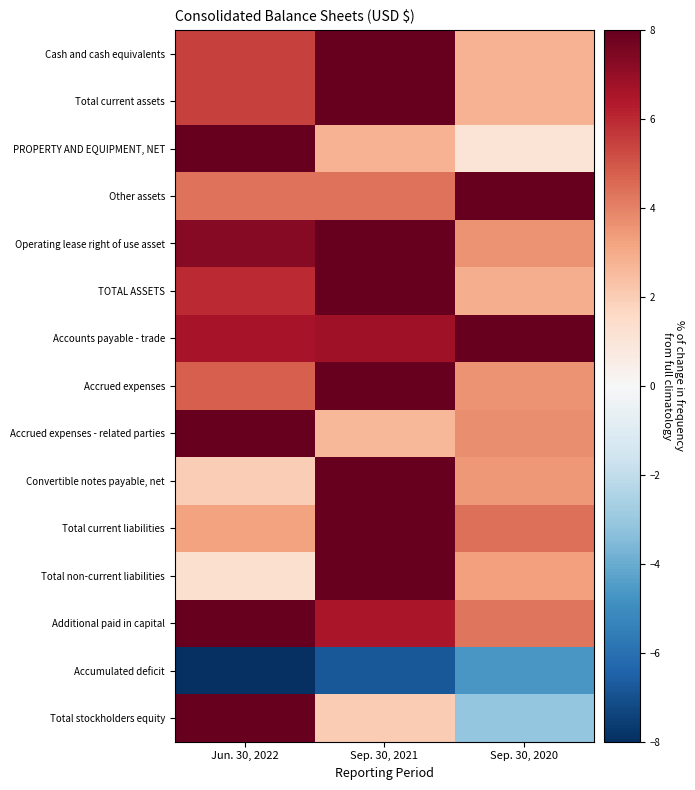

Reading left to right, list all the values displayed in this chart.

Cash and cash equivalents: Jun. 30, 2022=5.5	Sep. 30, 2021=8.0	Sep. 30, 2020=2.8
Total current assets: Jun. 30, 2022=5.5	Sep. 30, 2021=8.0	Sep. 30, 2020=2.8
PROPERTY AND EQUIPMENT, NET: Jun. 30, 2022=8.0	Sep. 30, 2021=2.8	Sep. 30, 2020=1.1
Other assets: Jun. 30, 2022=4.4	Sep. 30, 2021=4.4	Sep. 30, 2020=8.0
Operating lease right of use asset: Jun. 30, 2022=7.3	Sep. 30, 2021=8.0	Sep. 30, 2020=3.6
TOTAL ASSETS: Jun. 30, 2022=6.0	Sep. 30, 2021=8.0	Sep. 30, 2020=2.9
Accounts payable - trade: Jun. 30, 2022=6.6	Sep. 30, 2021=6.8	Sep. 30, 2020=8.0
Accrued expenses: Jun. 30, 2022=4.8	Sep. 30, 2021=8.0	Sep. 30, 2020=3.6
Accrued expenses - related parties: Jun. 30, 2022=8.0	Sep. 30, 2021=2.7	Sep. 30, 2020=3.7
Convertible notes payable, net: Jun. 30, 2022=2.0	Sep. 30, 2021=8.0	Sep. 30, 2020=3.5
Total current liabilities: Jun. 30, 2022=3.2	Sep. 30, 2021=8.0	Sep. 30, 2020=4.4
Total non-current liabilities: Jun. 30, 2022=1.3	Sep. 30, 2021=8.0	Sep. 30, 2020=3.3
Additional paid in capital: Jun. 30, 2022=8.0	Sep. 30, 2021=6.6	Sep. 30, 2020=4.3
Accumulated deficit: Jun. 30, 2022=-8.0	Sep. 30, 2021=-6.8	Sep. 30, 2020=-4.7
Total stockholders equity: Jun. 30, 2022=8.0	Sep. 30, 2021=2.0	Sep. 30, 2020=-3.1